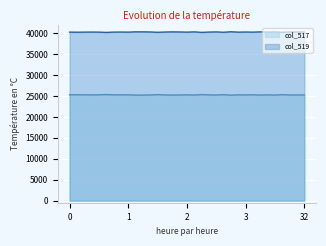

What is the average value of the col_519 series?

40272